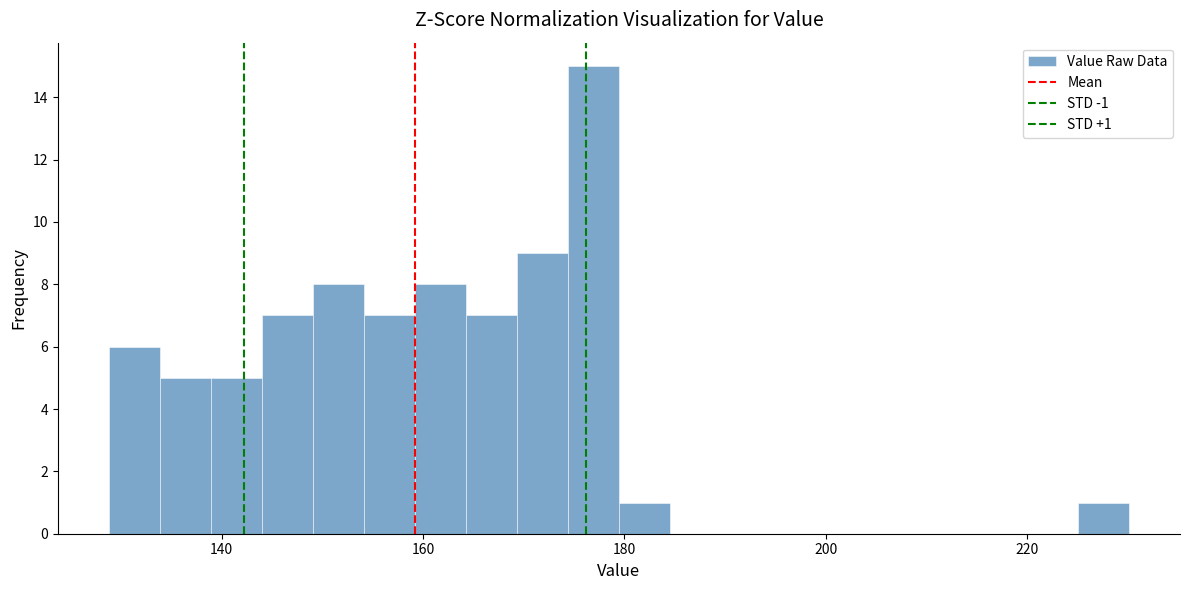

Read against the x-axis, roughly where is the centre of the tallest bar?

176